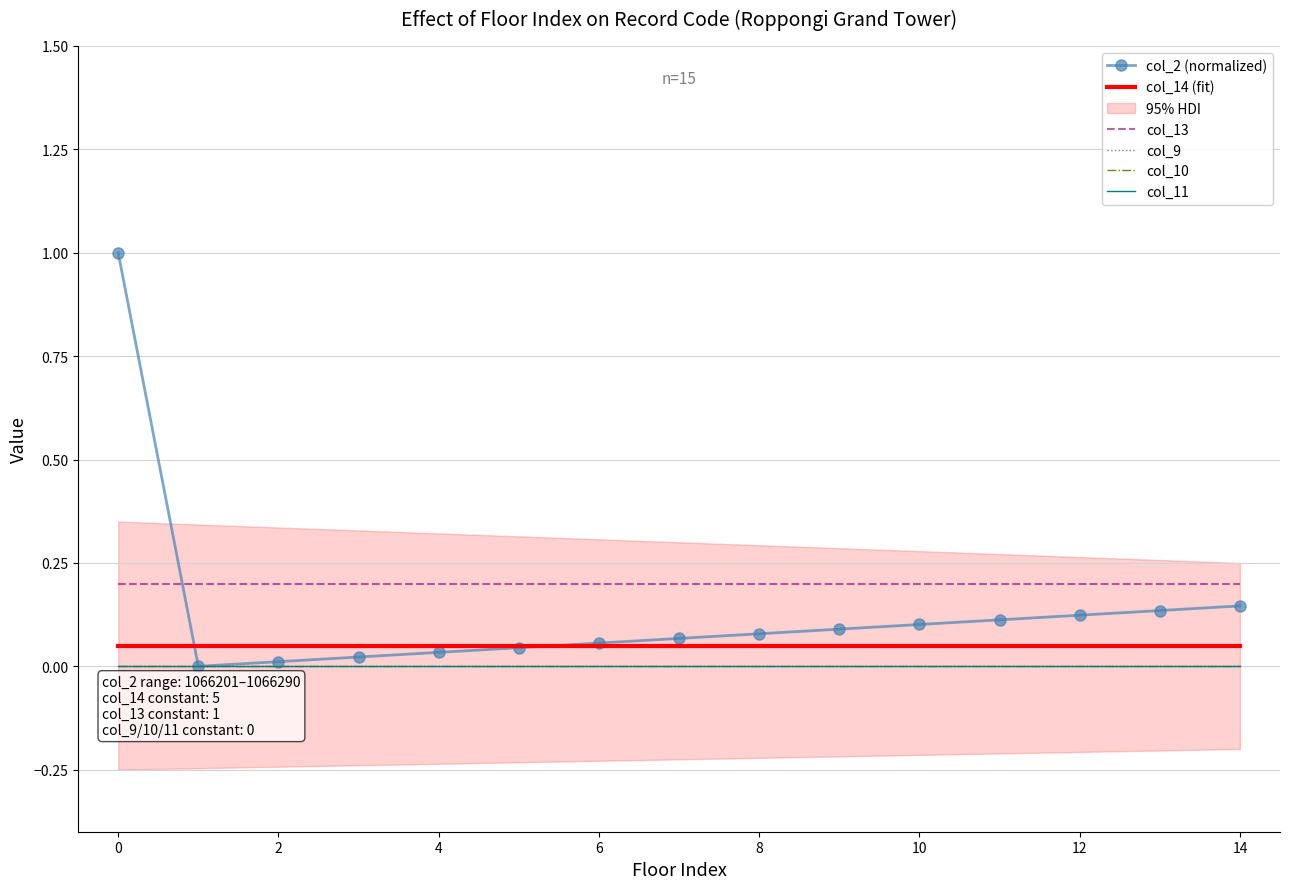

Which series has the largest range (max minus min)?

col_2 (normalized)